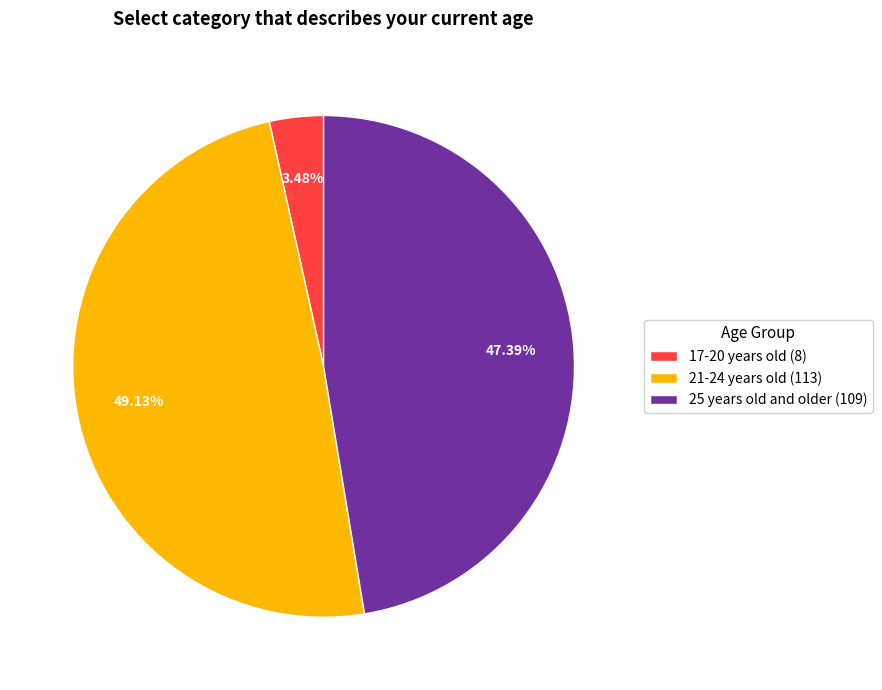

Rank the categories by value from lowest to highest.

17-20 years old (8), 25 years old and older (109), 21-24 years old (113)